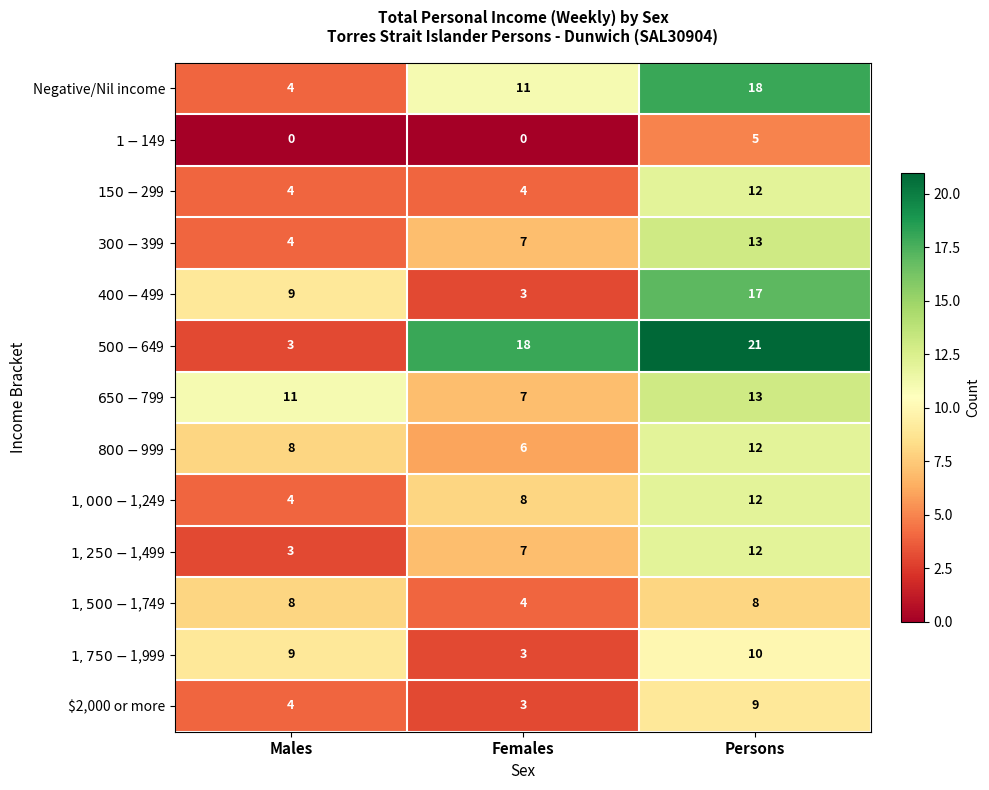

Is it true that $2,000 or more equals 3 at Females?

True